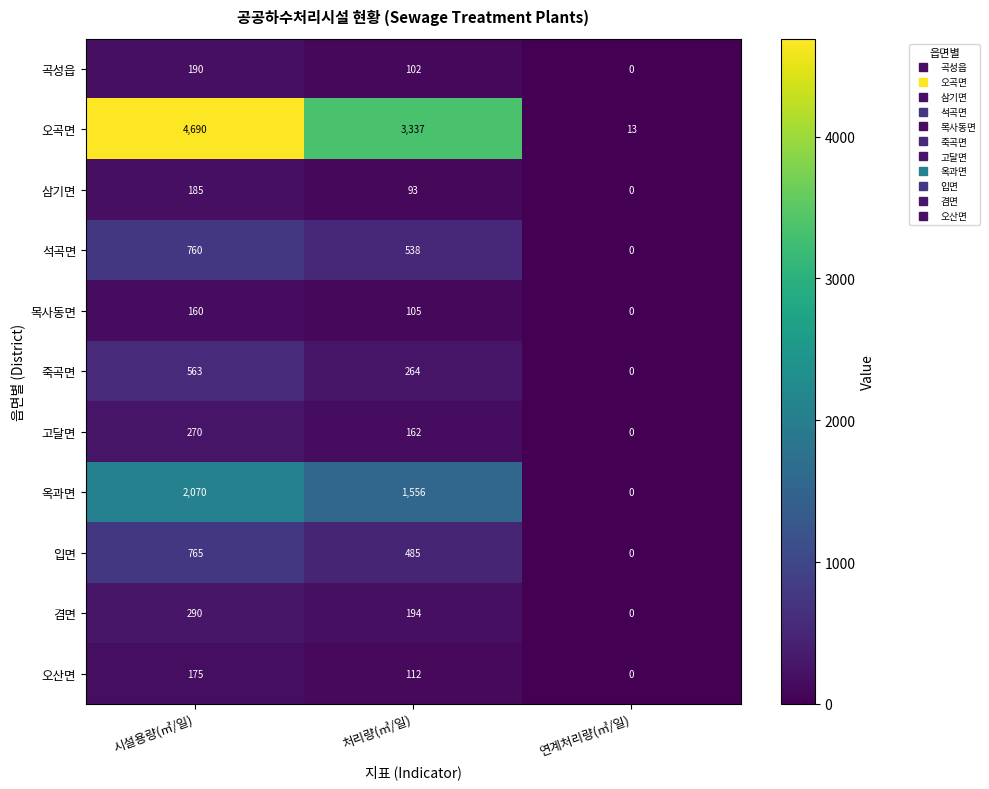

How many 석곡면 values are between 0 and 760?

3